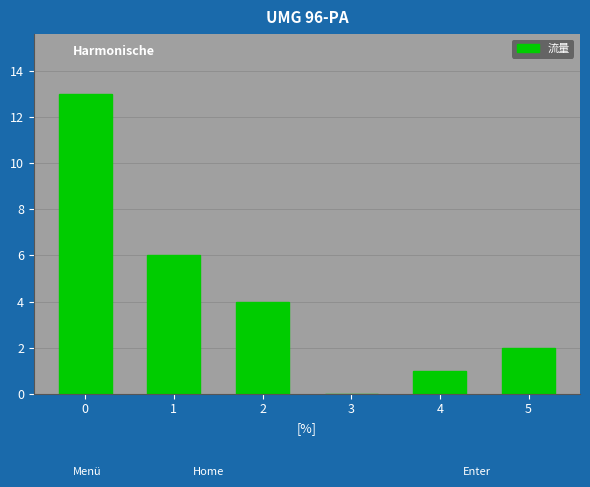

Reading left to right, transcribe all the data shown in this chart.

0=13	1=6	2=4	3=0	4=1	5=2